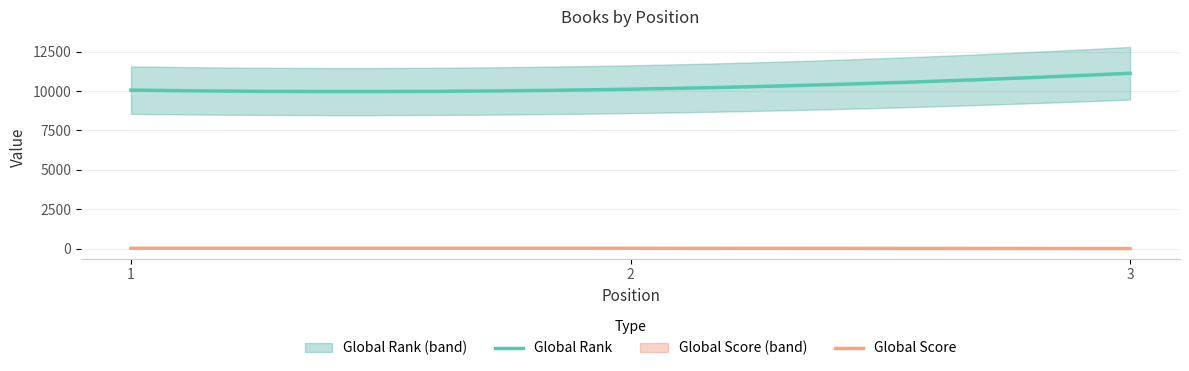

What is the average value of the Global Rank series?

10276.1